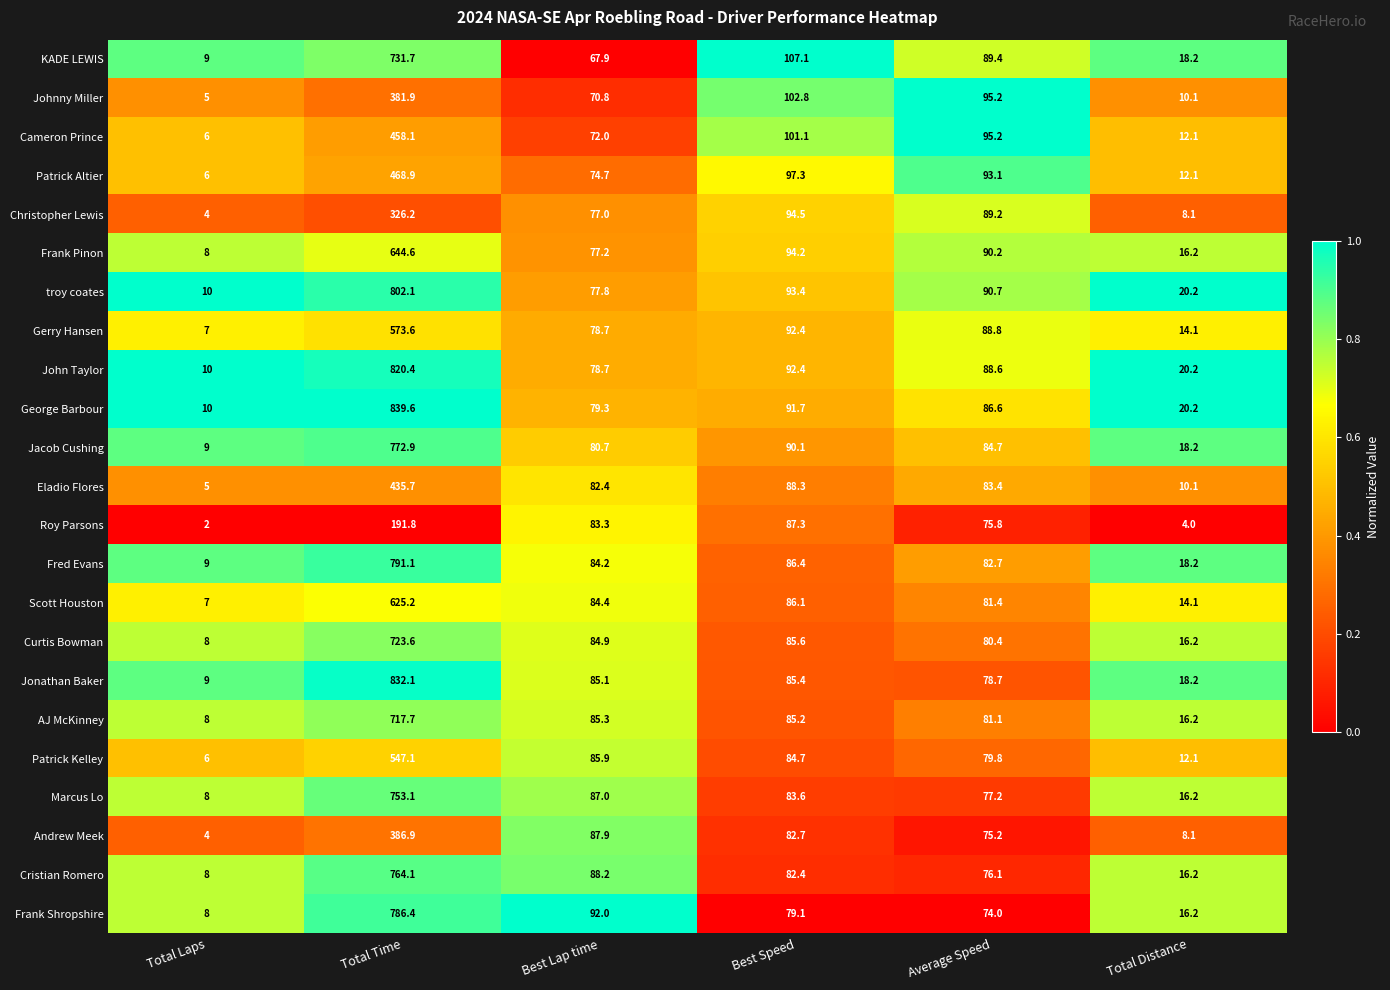

What is the difference between the maximum and minimum values in the KADE LEWIS series?

722.7